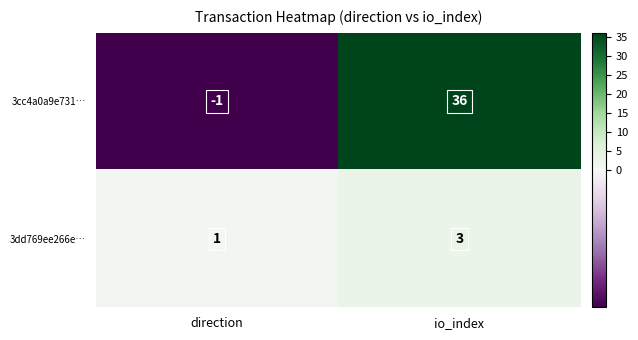

The value of 3dd769ee266e… at direction is 0. True or false?

False